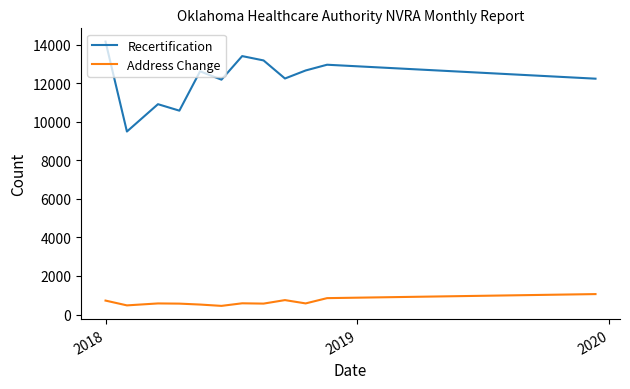

True or false: Recertification and Address Change intersect in this chart.

False